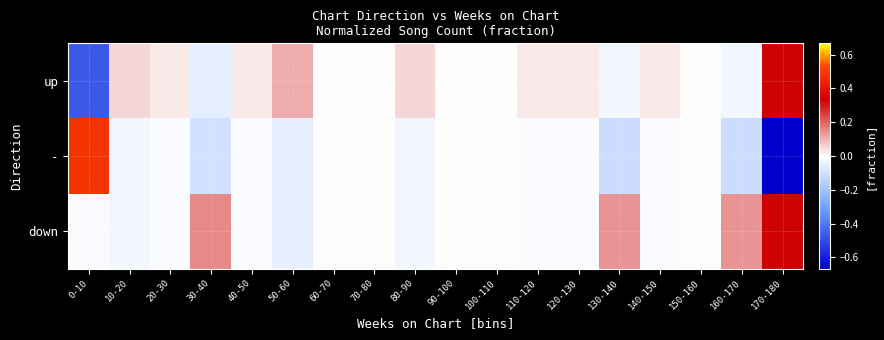

Reading left to right, transcribe all the data shown in this chart.

up: 0-10=-0.5	10-20=0.1	20-30=0.0	30-40=-0.1	40-50=0.0	50-60=0.1	60-70=0.0	70-80=0.0	80-90=0.1	90-100=0.0	100-110=0.0	110-120=0.0	120-130=0.0	130-140=-0.0	140-150=0.0	150-160=0.0	160-170=-0.0	170-180=0.3
-: 0-10=0.5	10-20=-0.0	20-30=-0.0	30-40=-0.1	40-50=-0.0	50-60=-0.1	60-70=0.0	70-80=0.0	80-90=-0.0	90-100=0.0	100-110=0.0	110-120=-0.0	120-130=-0.0	130-140=-0.1	140-150=-0.0	150-160=0.0	160-170=-0.1	170-180=-0.7
down: 0-10=-0.0	10-20=-0.0	20-30=-0.0	30-40=0.2	40-50=-0.0	50-60=-0.1	60-70=0.0	70-80=0.0	80-90=-0.0	90-100=0.0	100-110=0.0	110-120=-0.0	120-130=-0.0	130-140=0.1	140-150=-0.0	150-160=0.0	160-170=0.1	170-180=0.3